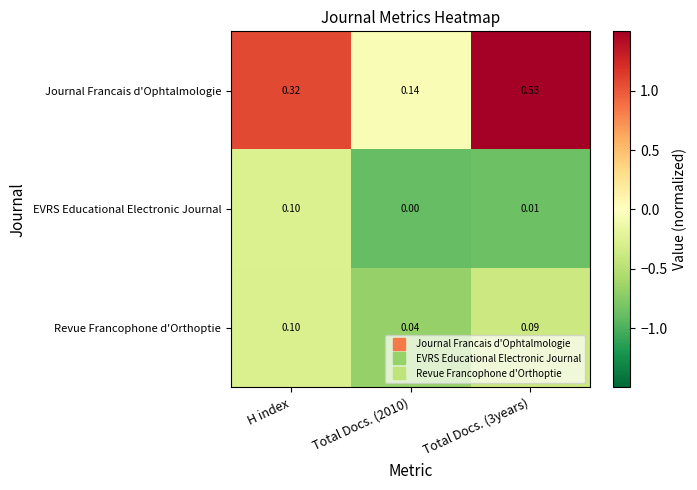

Rank the series at Total Docs. (3years) from lowest to highest value.

EVRS Educational Electronic Journal, Revue Francophone d'Orthoptie, Journal Francais d'Ophtalmologie